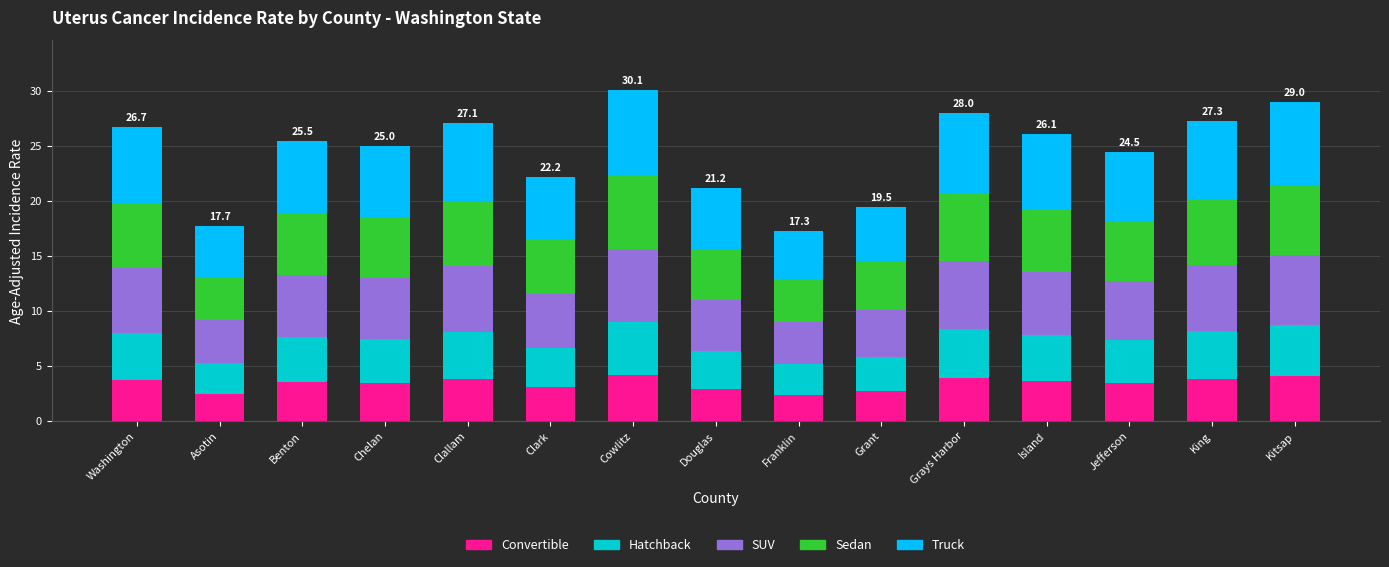

What is the sum of all Convertible values?

51.4